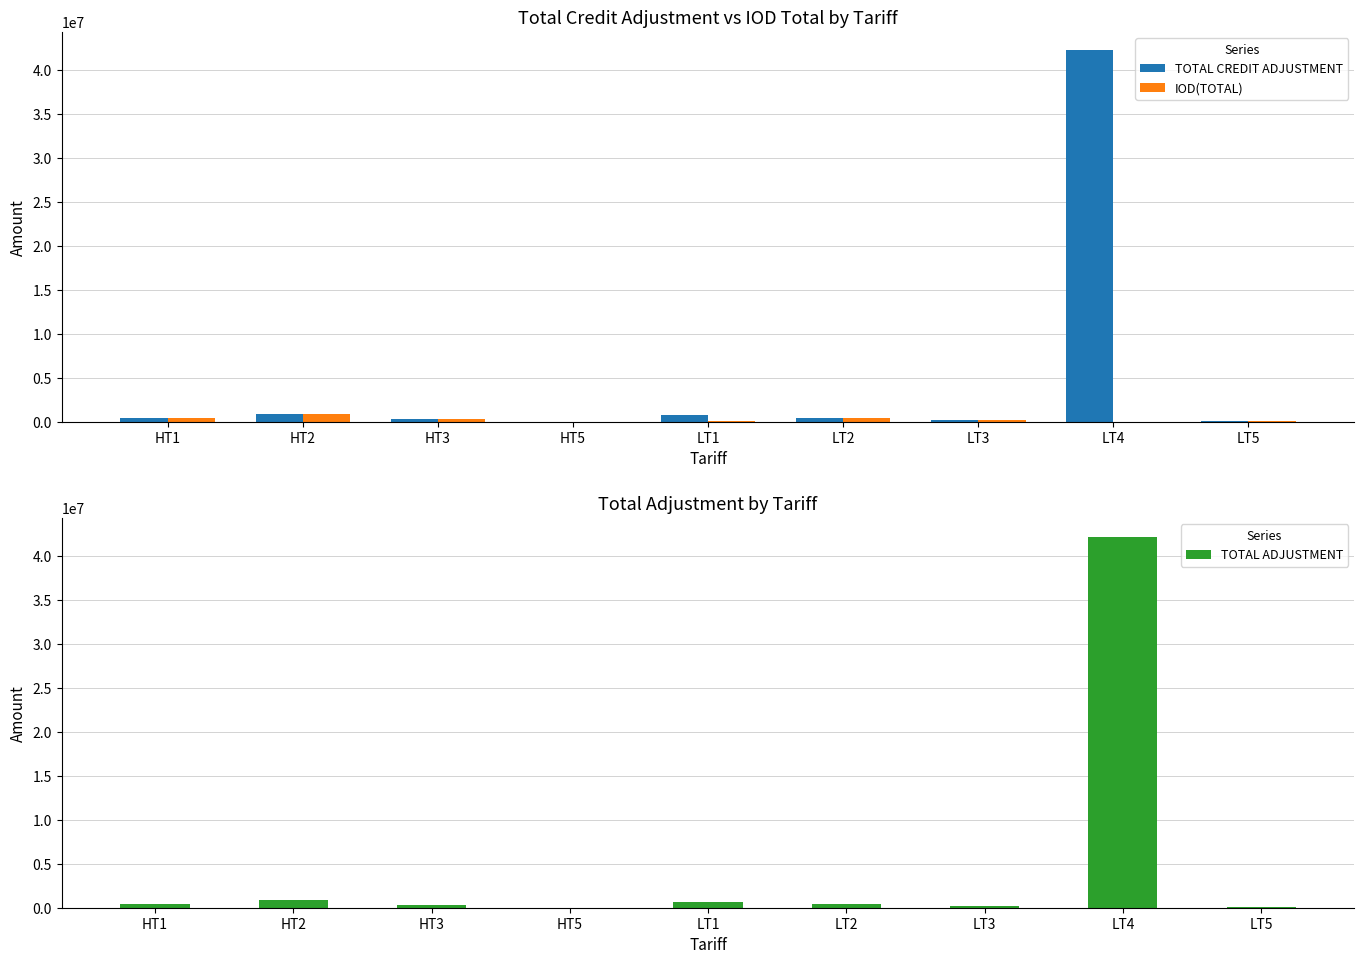

What is the approximate value of TOTAL CREDIT ADJUSTMENT at LT5?

92713.6